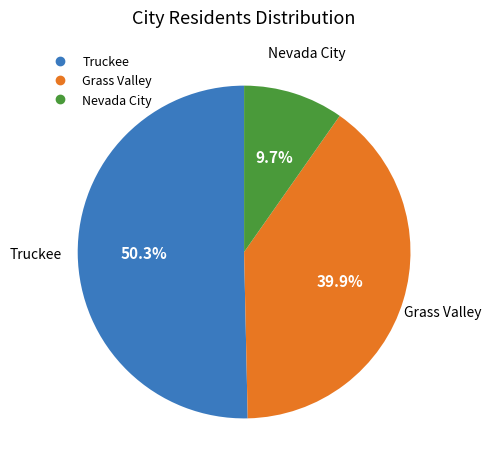

How many slices are in this pie chart?

3